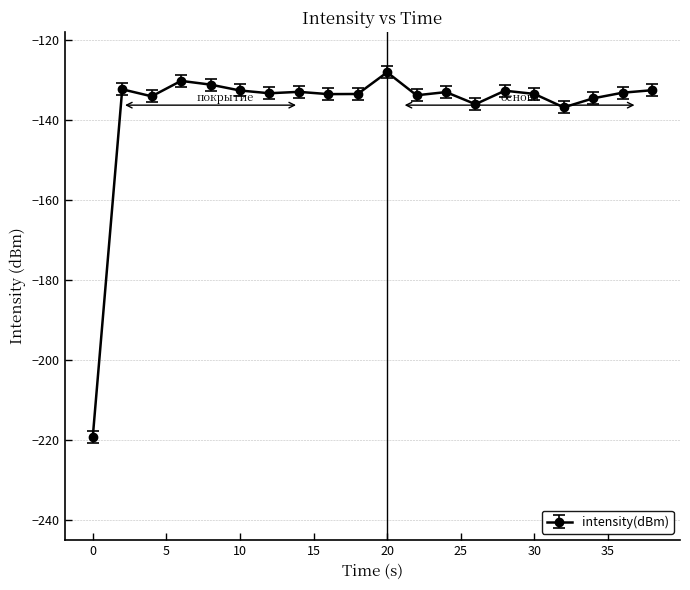

Count the number of data series in this chart.

1